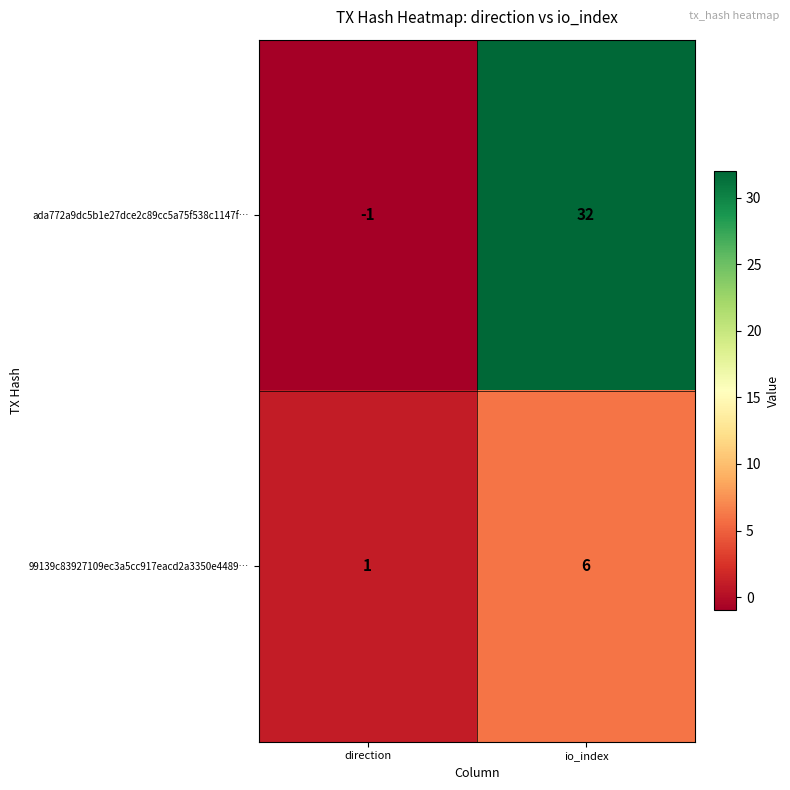

List the series in order of their overall mean, highest first.

ada772a9dc5b1e27dce2c89cc5a75f538c1147f…, 99139c83927109ec3a5cc917eacd2a3350e4489…